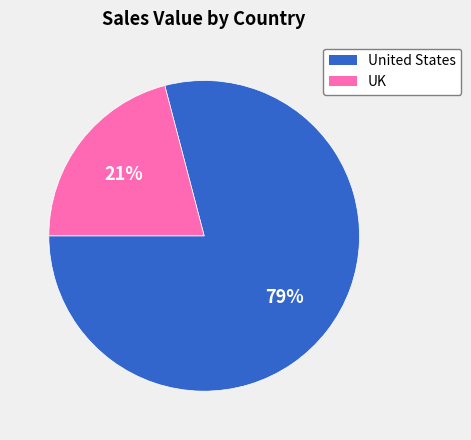

Is it true that UK is 21% of the pie?

True